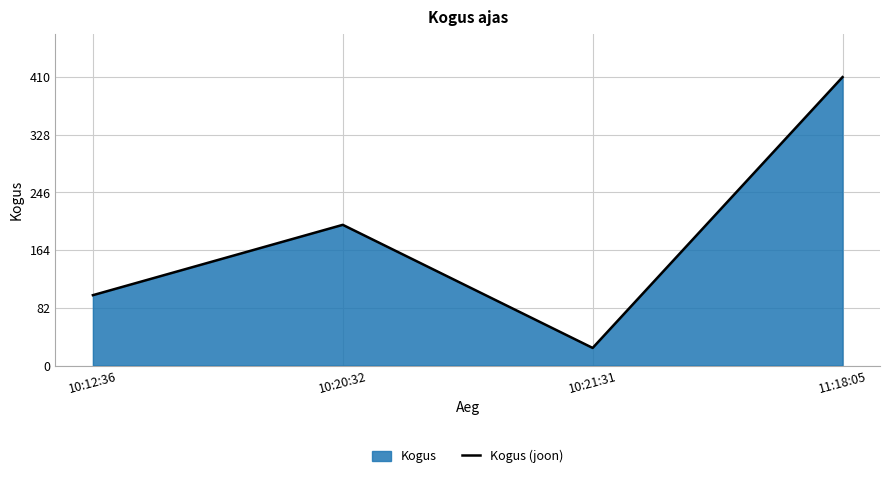

True or false: the data shows 221 at 11:18:05.

False